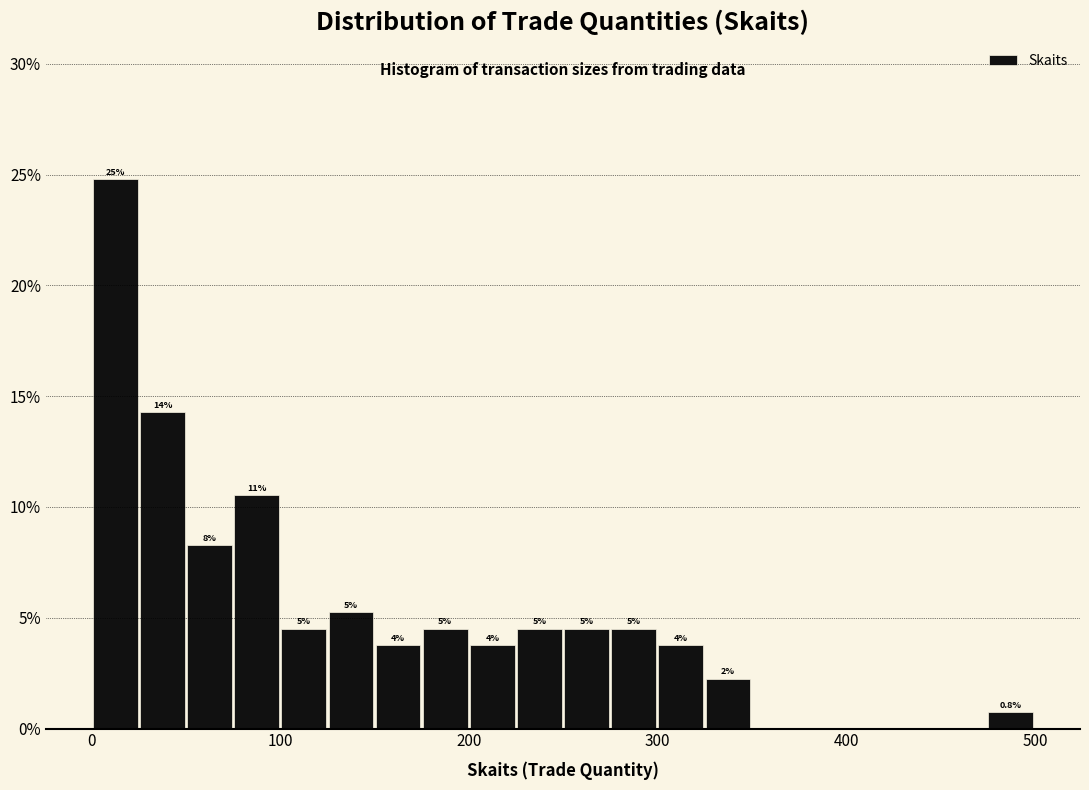

Around what value on the x-axis is the tallest bar? Give the approximate position of its centre, as read against the axis.

10